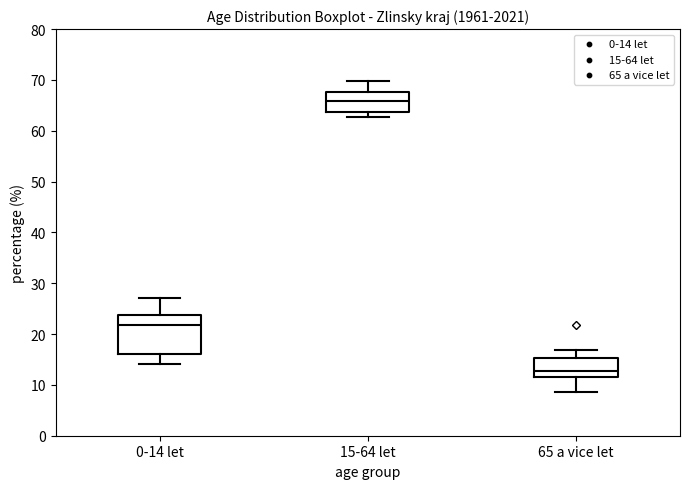

Comparing the boxes themselves (not the whiskers), which one is the tallest?

0-14 let